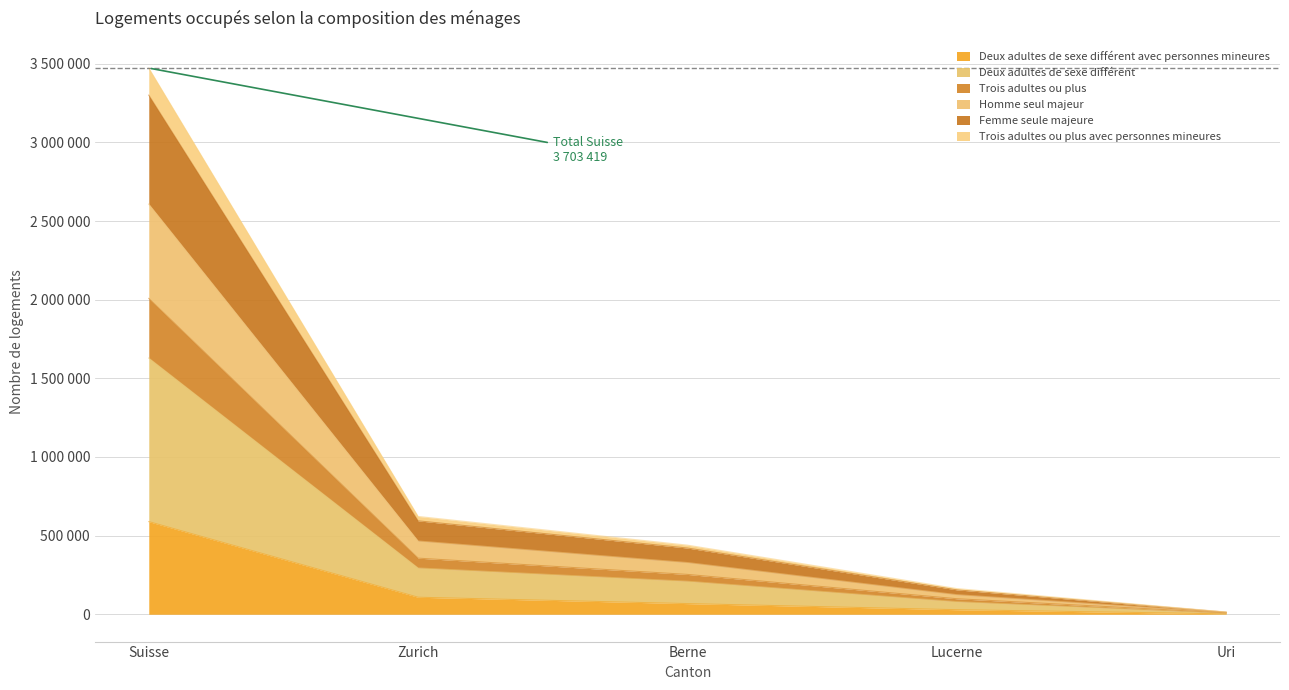

How many data points does each series have?

5